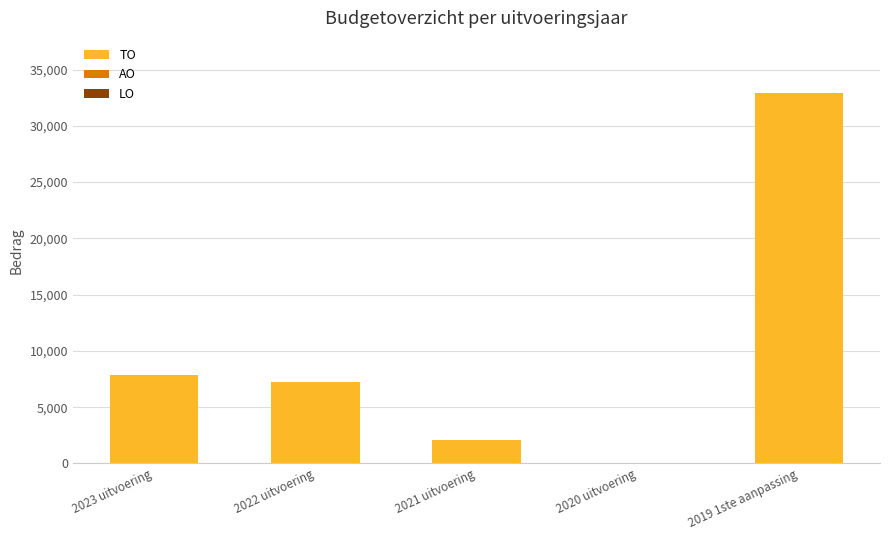

What is the greatest value displayed?

32882